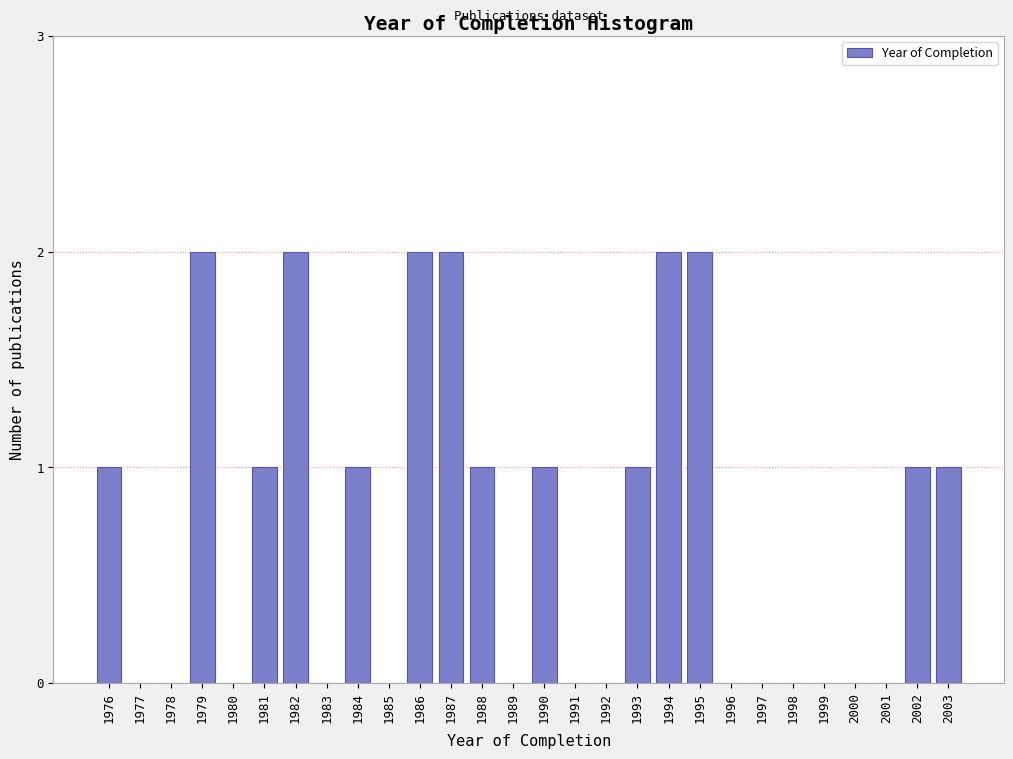

Reading left to right, what are all the values shown in this chart?

1976=1	1977=0	1978=0	1979=2	1980=0	1981=1	1982=2	1983=0	1984=1	1985=0	1986=2	1987=2	1988=1	1989=0	1990=1	1991=0	1992=0	1993=1	1994=2	1995=2	1996=0	1997=0	1998=0	1999=0	2000=0	2001=0	2002=1	2003=1